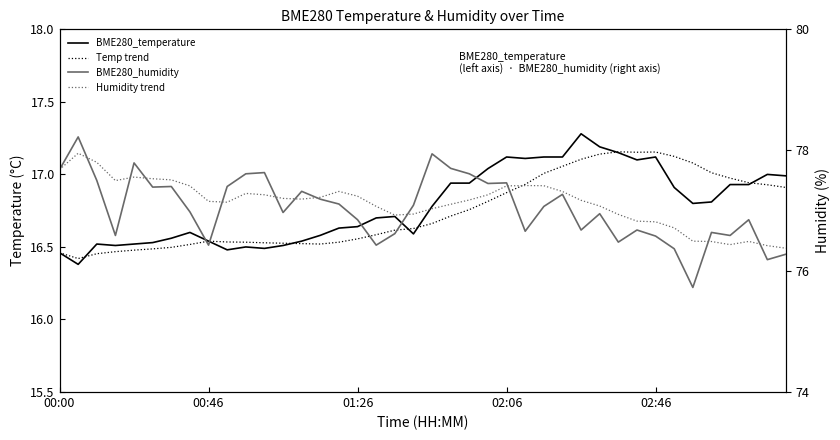

What are all the series names shown in the legend?

BME280_temperature, Temp trend, BME280_humidity, Humidity trend